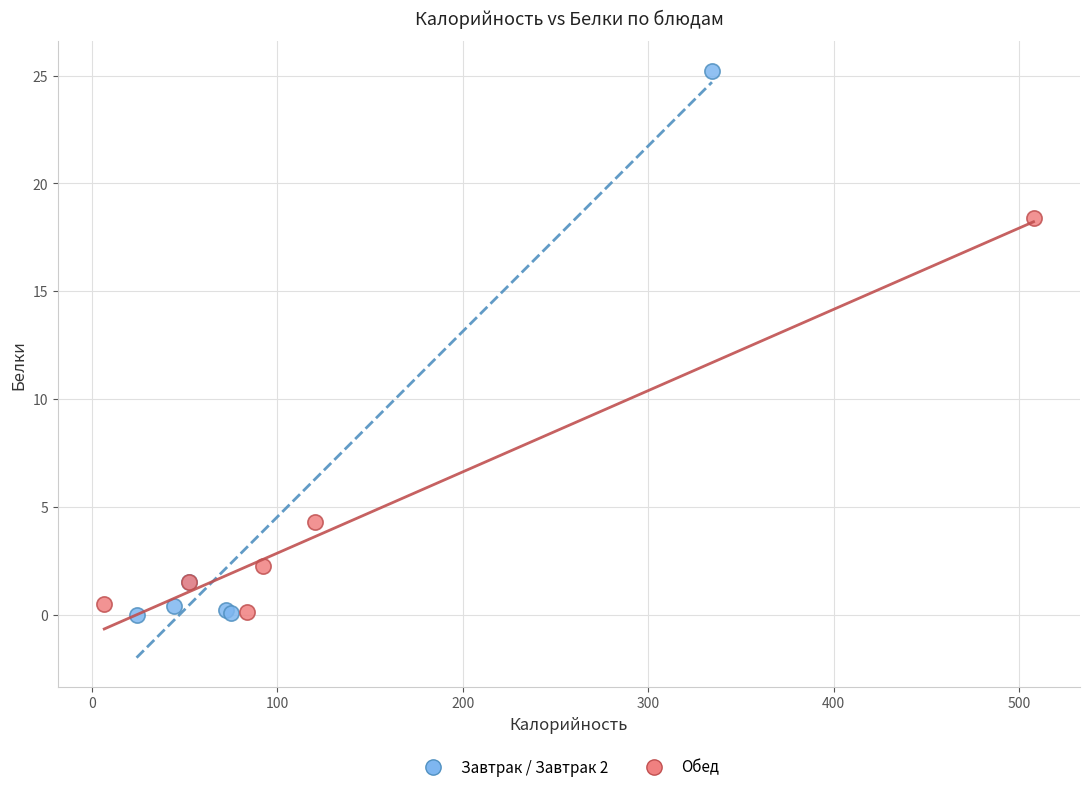

Which series contains the highest Y value?

Завтрак / Завтрак 2